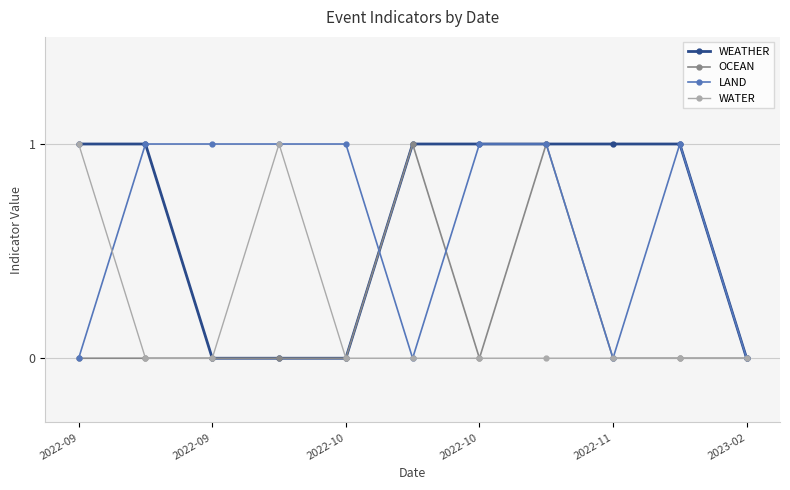

How many WEATHER values are between 0 and 1?

11